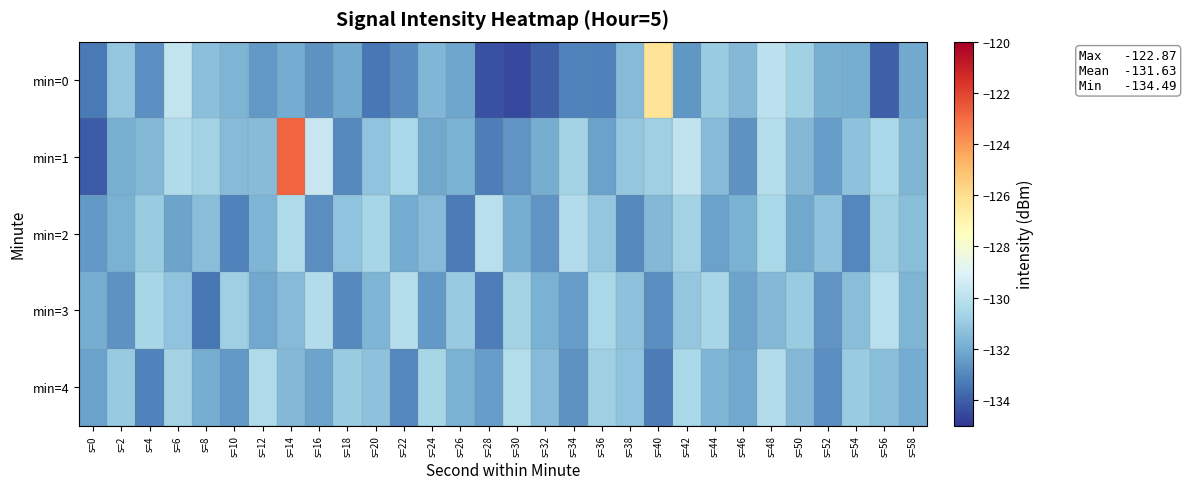

Which label corresponds to the smallest value in the chart?

s=30